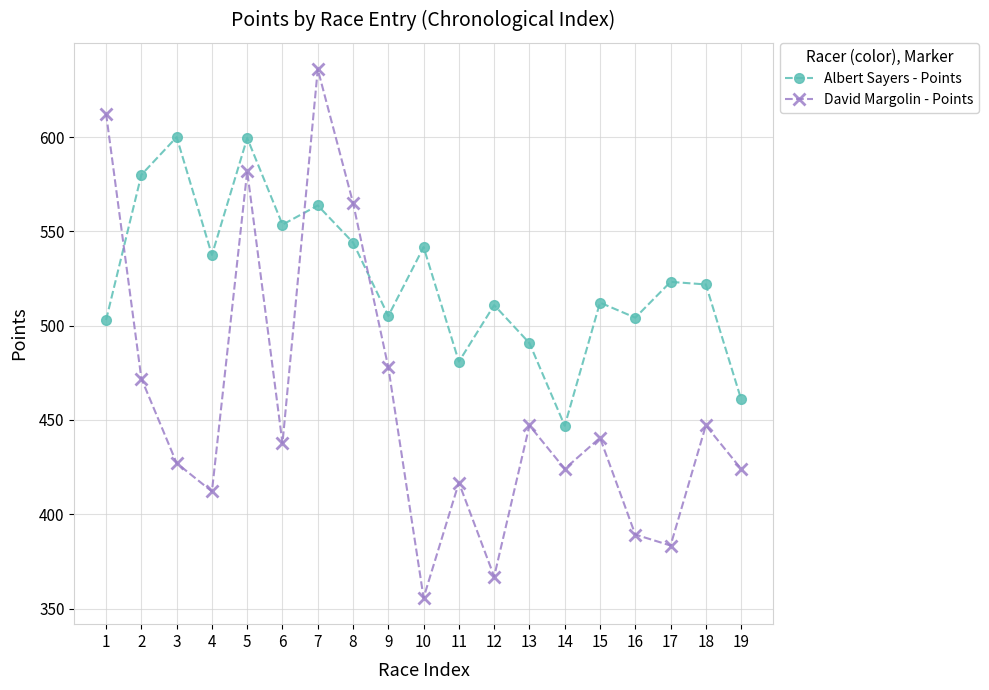

Where is the first local minimum for Albert Sayers - Points?

4